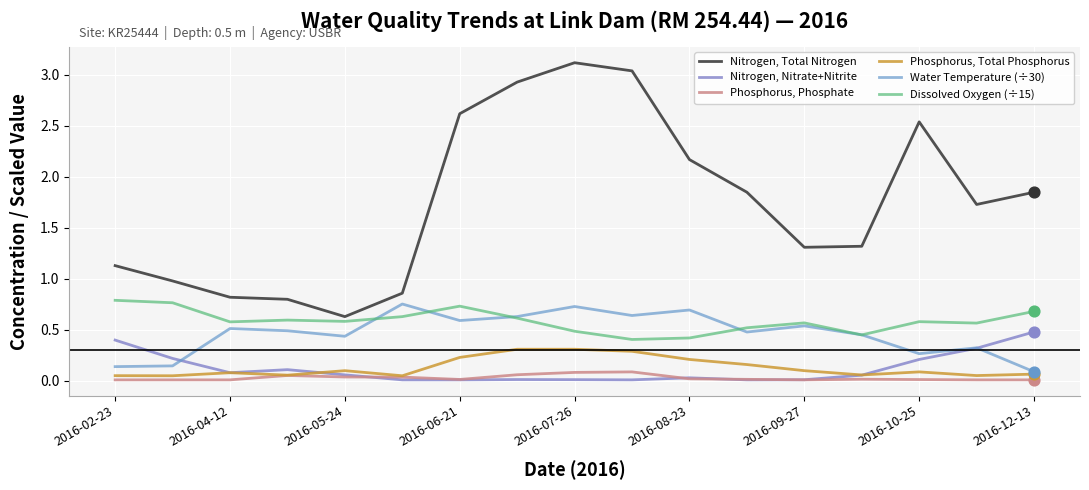

Does the chart have visible grid lines?

Yes